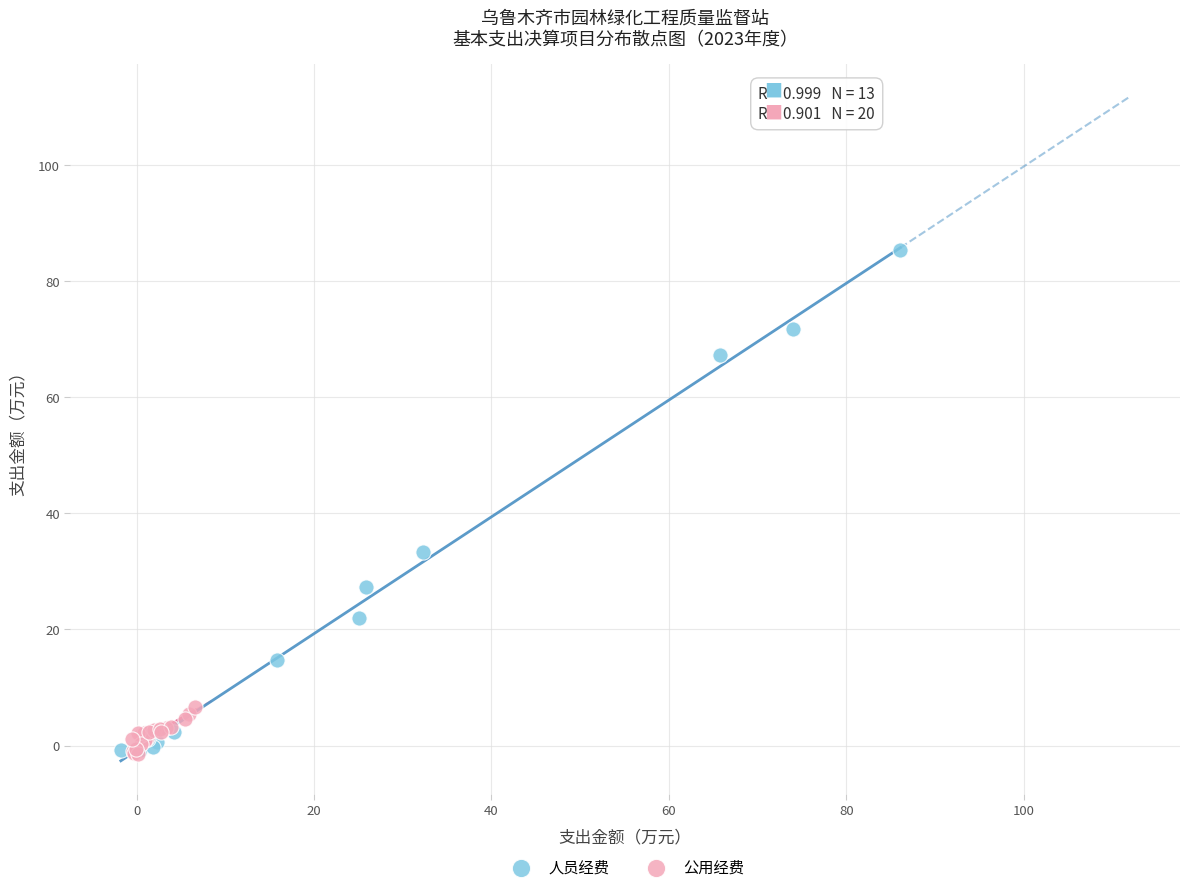

Which series reaches the maximum Y coordinate?

人员经费